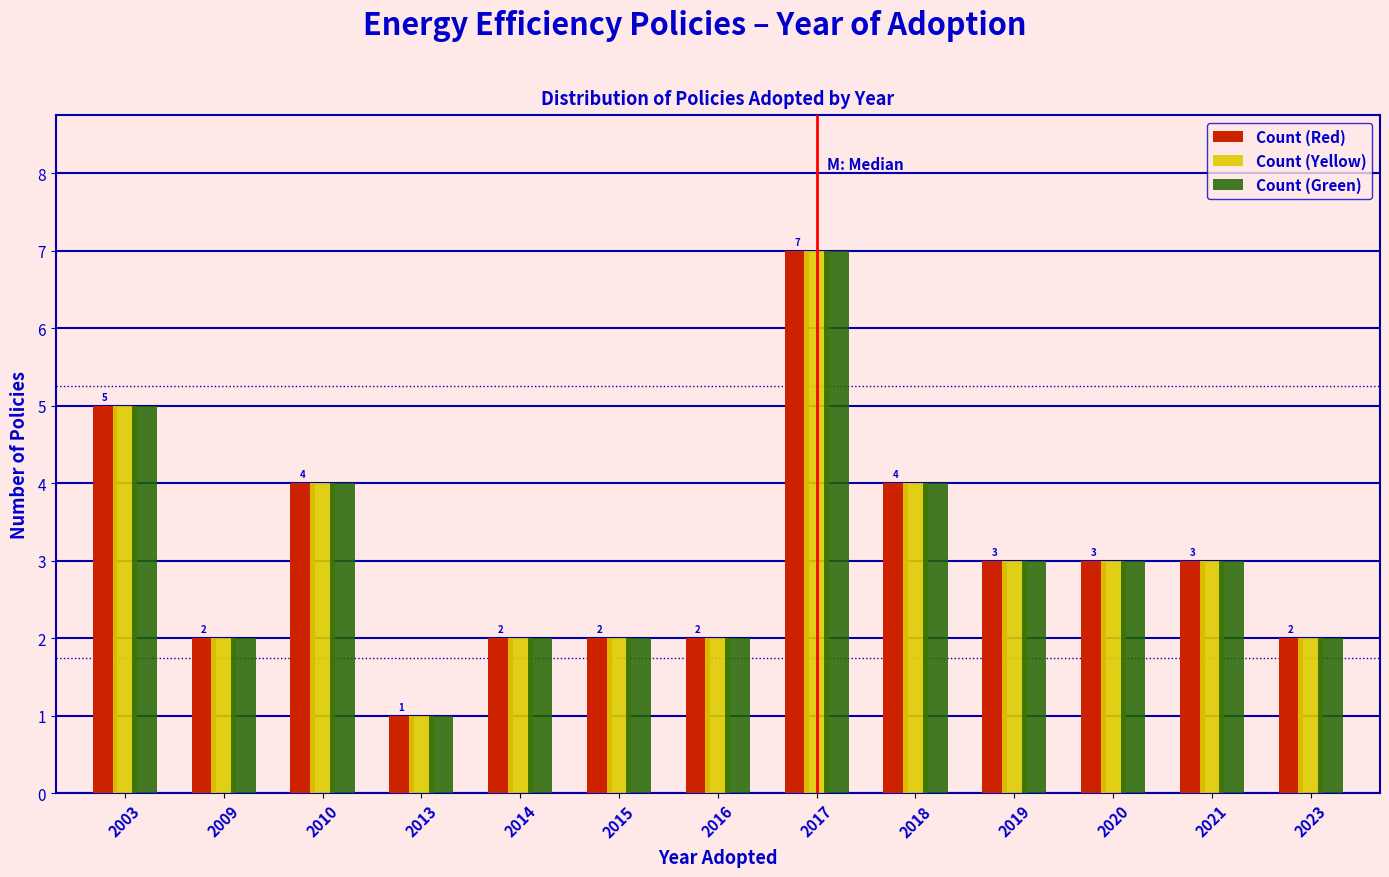

At which category is the sum across all series the highest?

2017